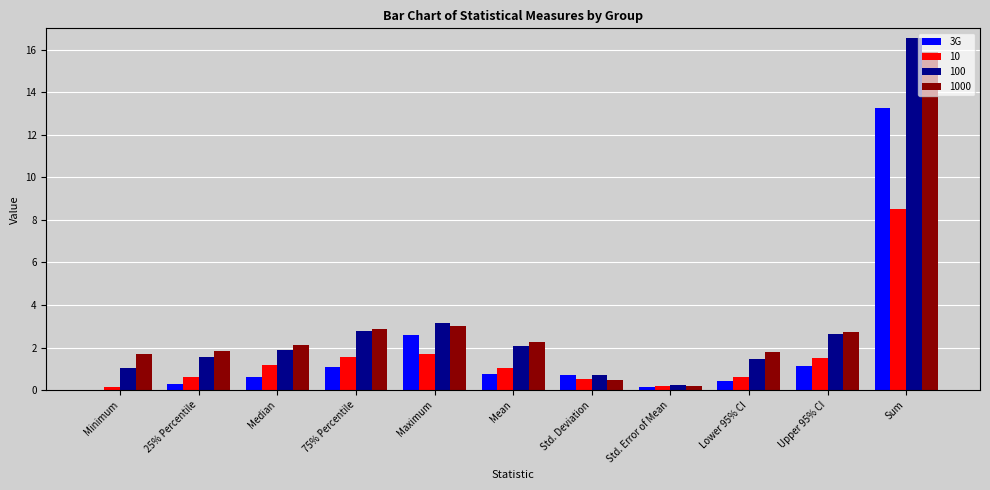

The 1000 series shows 0.4 at Lower 95% CI. True or false?

False